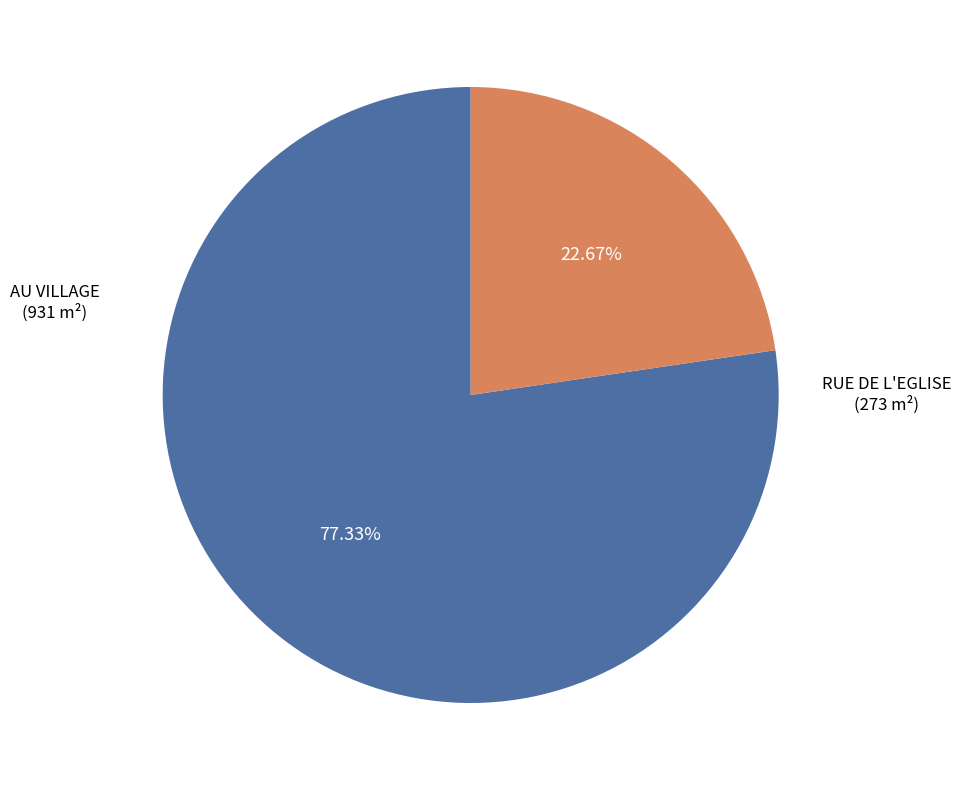

Is there a majority slice in this chart?

Yes